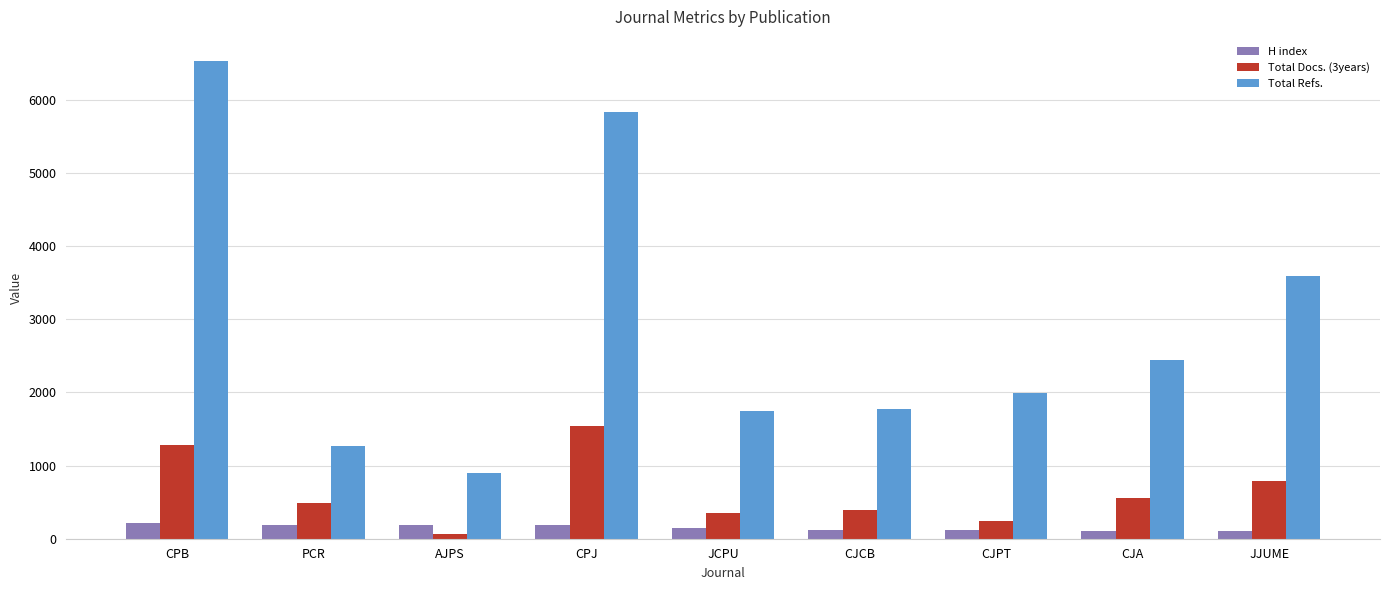

Which series has the largest range (max minus min)?

Total Refs.